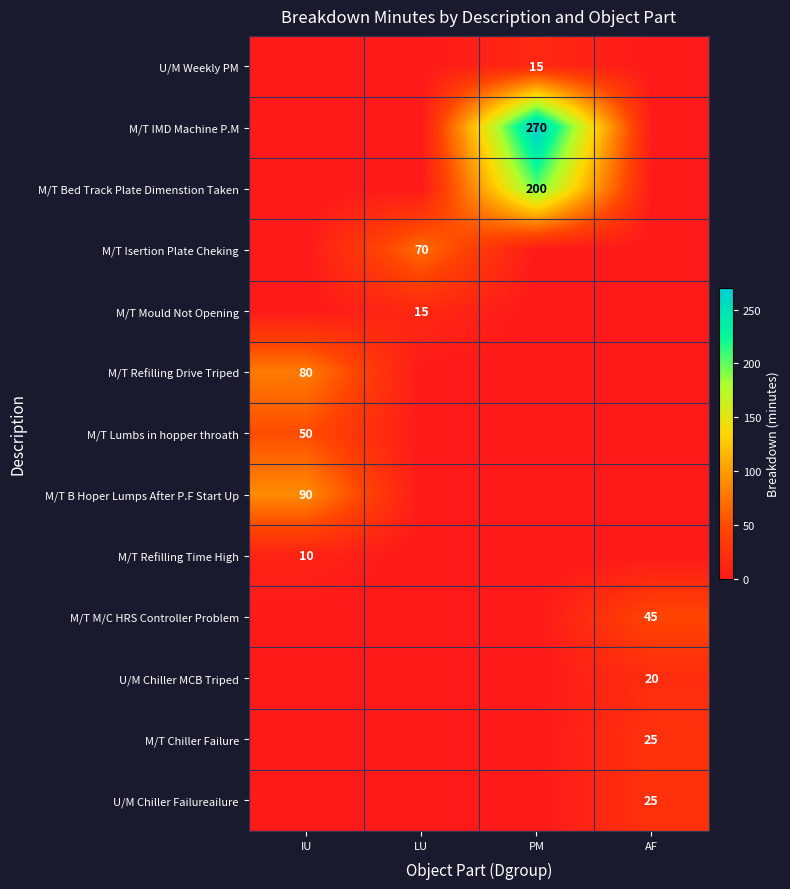

The M/T Isertion Plate Cheking series shows 70 at LU. True or false?

True